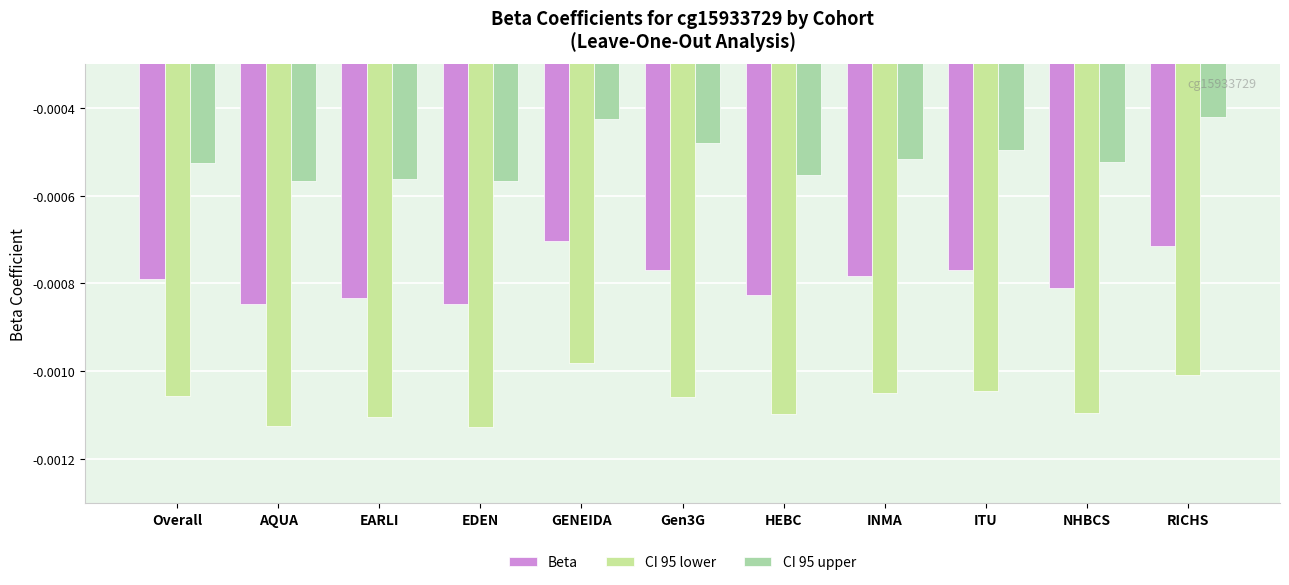

How many groups of bars are there?

11